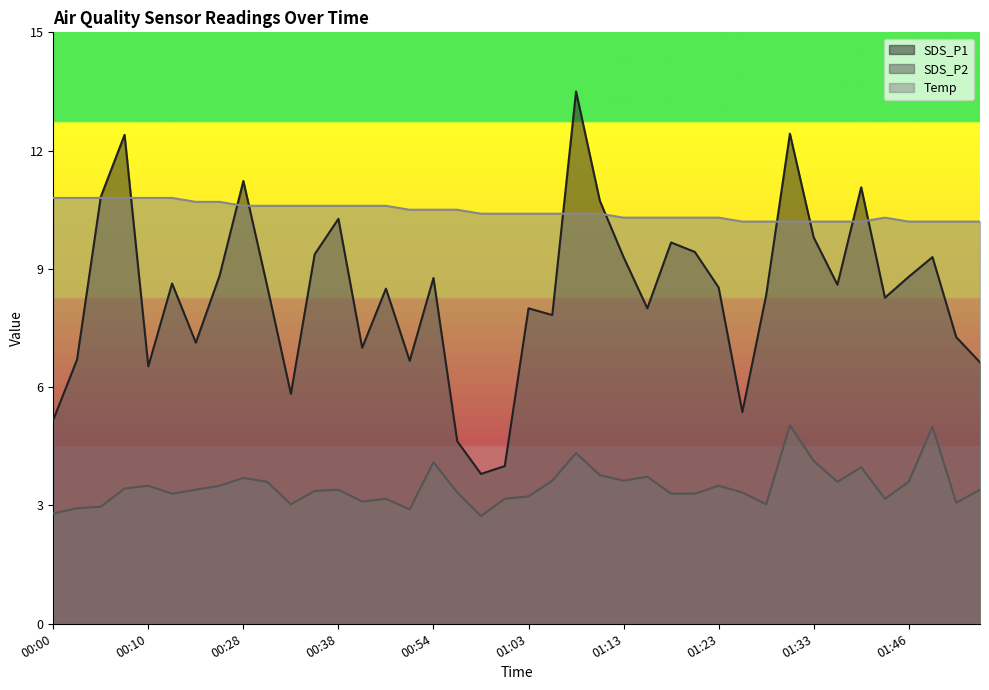

What is the maximum value for SDS_P1?

13.5